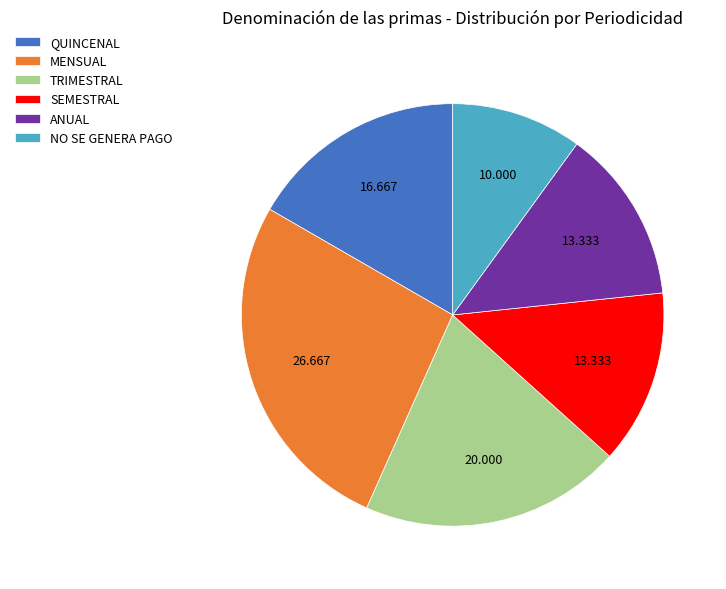

Which category has the biggest portion of the pie?

MENSUAL